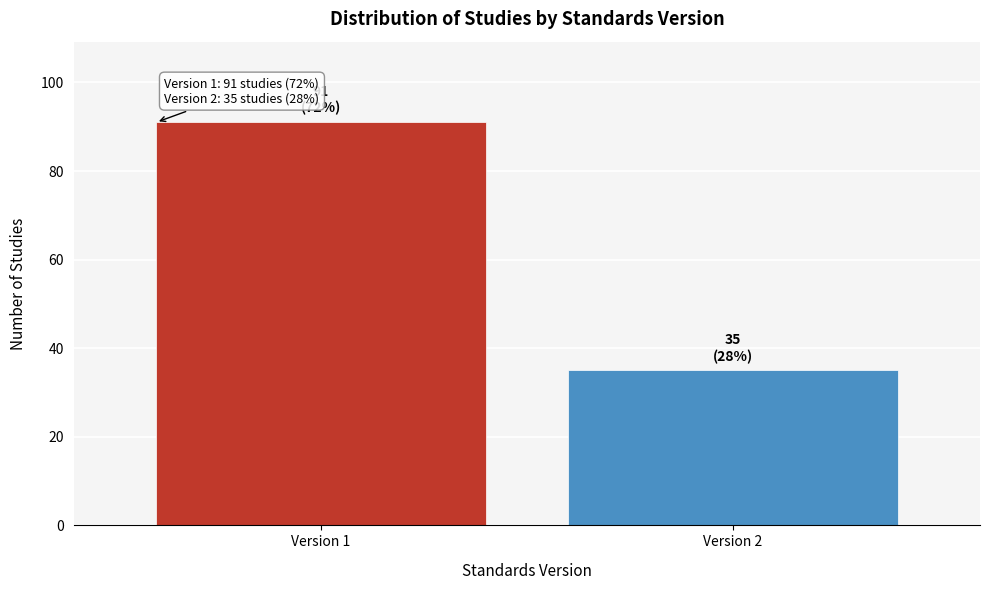

Reading left to right, list all the values displayed in this chart.

Version 1=91	Version 2=35